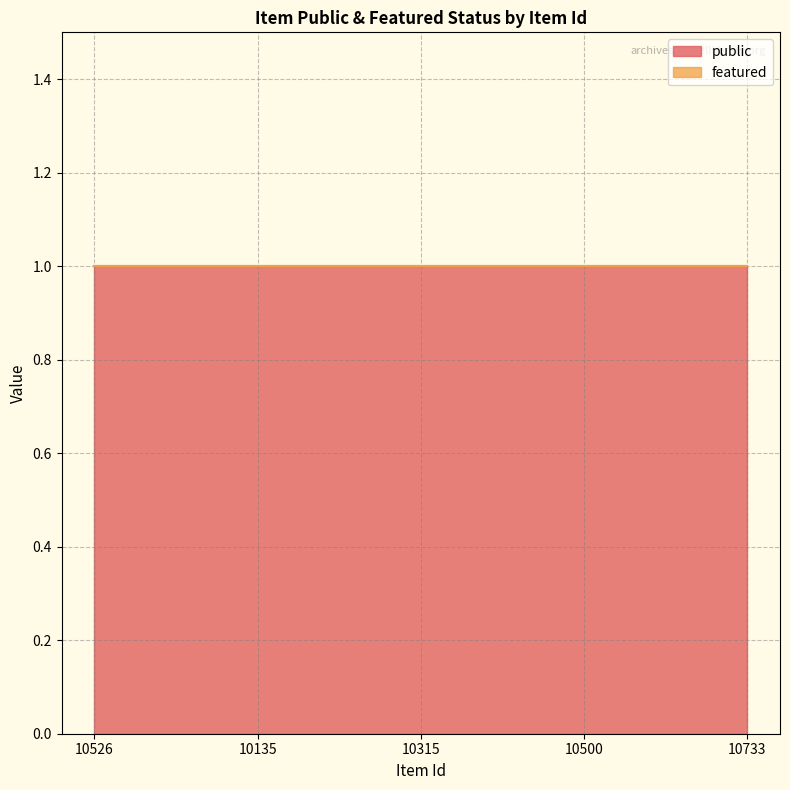

What is the lowest value of the public series?

1